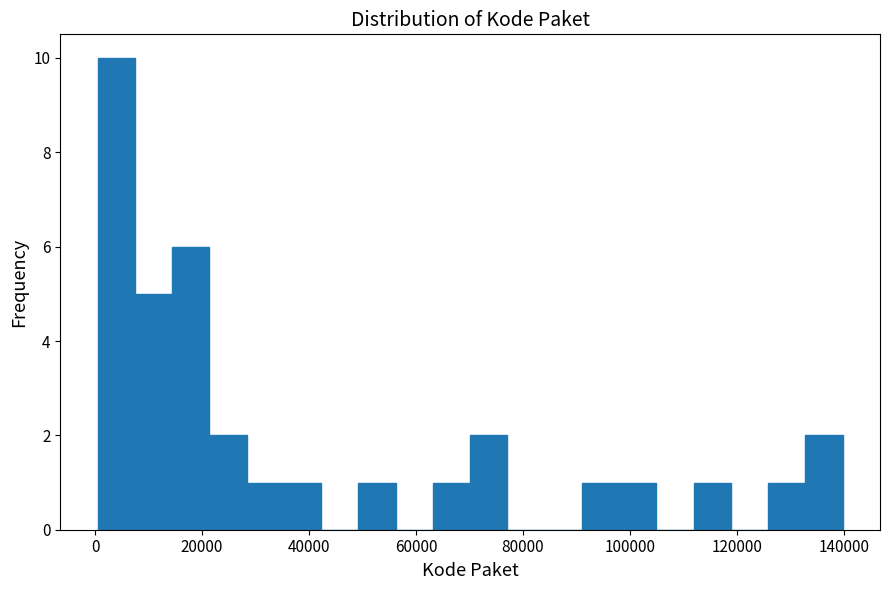

Read against the x-axis, roughly where is the centre of the tallest bar?

4000